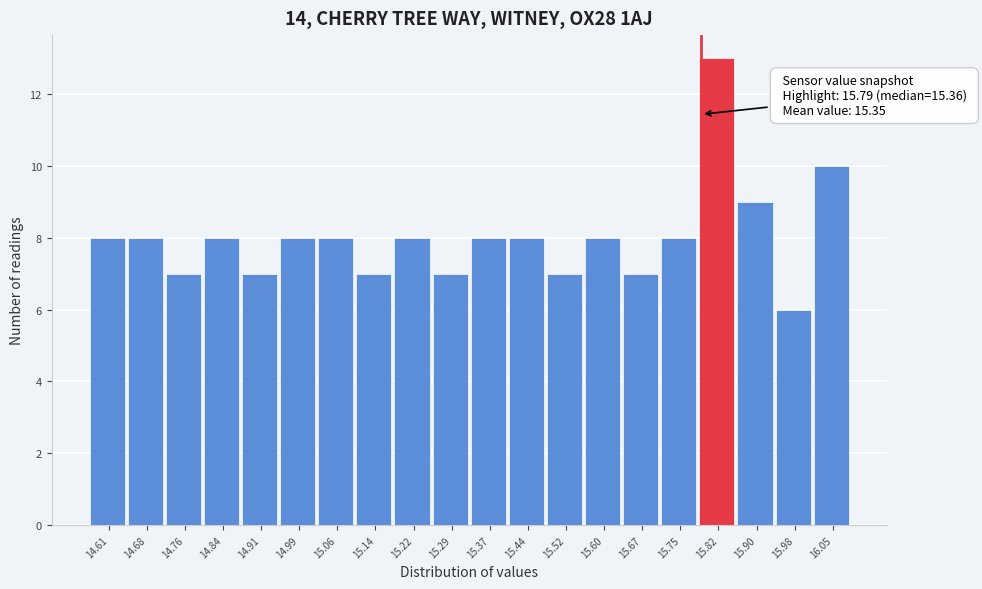

Over which range of the x-axis is the bar tallest?

15.786 to 15.862